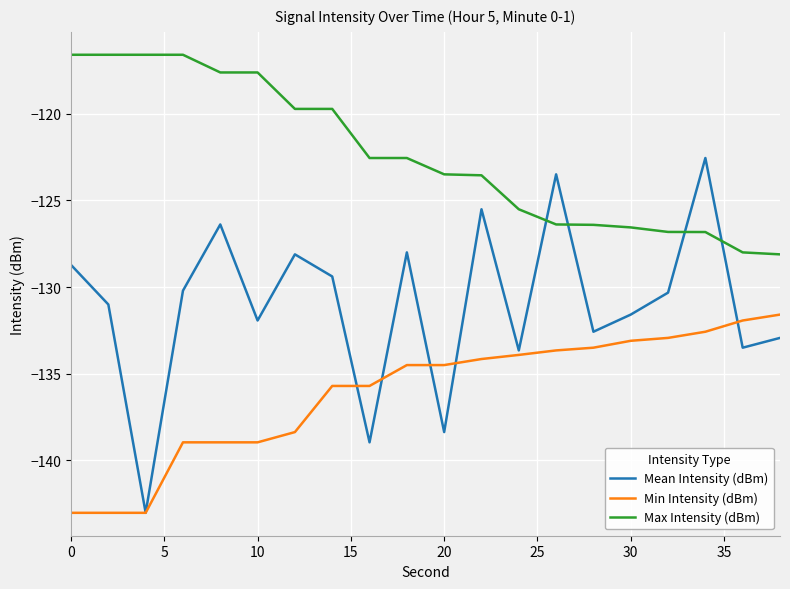

True or false: Max Intensity (dBm) and Mean Intensity (dBm) intersect in this chart.

True